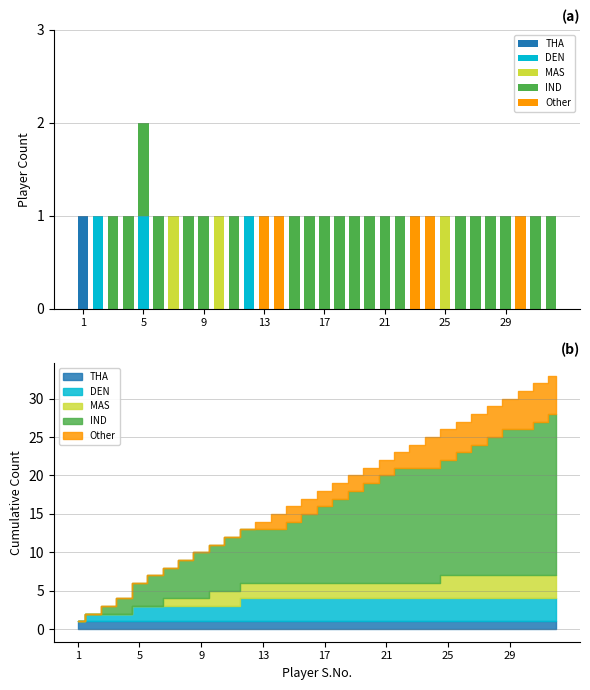

How many groups of bars are there?

32